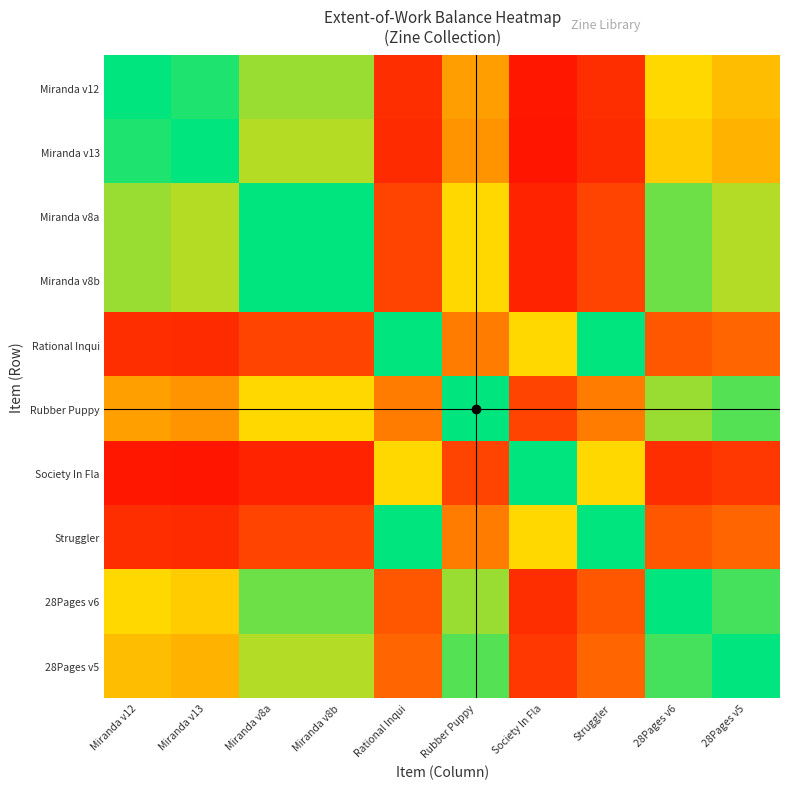

Reading left to right, transcribe all the data shown in this chart.

Miranda v12: Miranda v12=0.5	Miranda v13=0.5	Miranda v8a=0.6	Miranda v8b=0.6	Rational Inqui=0.9	Rubber Puppy=0.8	Society In Fla=1.0	Struggler=0.9	28Pages v6=0.7	28Pages v5=0.7
Miranda v13: Miranda v12=0.5	Miranda v13=0.5	Miranda v8a=0.6	Miranda v8b=0.6	Rational Inqui=0.9	Rubber Puppy=0.8	Society In Fla=1.0	Struggler=0.9	28Pages v6=0.7	28Pages v5=0.7
Miranda v8a: Miranda v12=0.4	Miranda v13=0.4	Miranda v8a=0.5	Miranda v8b=0.5	Rational Inqui=0.9	Rubber Puppy=0.7	Society In Fla=0.9	Struggler=0.9	28Pages v6=0.6	28Pages v5=0.6
Miranda v8b: Miranda v12=0.4	Miranda v13=0.4	Miranda v8a=0.5	Miranda v8b=0.5	Rational Inqui=0.9	Rubber Puppy=0.7	Society In Fla=0.9	Struggler=0.9	28Pages v6=0.6	28Pages v5=0.6
Rational Inqui: Miranda v12=0.1	Miranda v13=0.1	Miranda v8a=0.1	Miranda v8b=0.1	Rational Inqui=0.5	Rubber Puppy=0.2	Society In Fla=0.7	Struggler=0.5	28Pages v6=0.1	28Pages v5=0.2
Rubber Puppy: Miranda v12=0.2	Miranda v13=0.2	Miranda v8a=0.3	Miranda v8b=0.3	Rational Inqui=0.8	Rubber Puppy=0.5	Society In Fla=0.9	Struggler=0.8	28Pages v6=0.4	28Pages v5=0.4
Society In Fla: Miranda v12=0.0	Miranda v13=0.0	Miranda v8a=0.1	Miranda v8b=0.1	Rational Inqui=0.3	Rubber Puppy=0.1	Society In Fla=0.5	Struggler=0.3	28Pages v6=0.1	28Pages v5=0.1
Struggler: Miranda v12=0.1	Miranda v13=0.1	Miranda v8a=0.1	Miranda v8b=0.1	Rational Inqui=0.5	Rubber Puppy=0.2	Society In Fla=0.7	Struggler=0.5	28Pages v6=0.1	28Pages v5=0.2
28Pages v6: Miranda v12=0.3	Miranda v13=0.3	Miranda v8a=0.4	Miranda v8b=0.4	Rational Inqui=0.9	Rubber Puppy=0.6	Society In Fla=0.9	Struggler=0.9	28Pages v6=0.5	28Pages v5=0.5
28Pages v5: Miranda v12=0.3	Miranda v13=0.3	Miranda v8a=0.4	Miranda v8b=0.4	Rational Inqui=0.8	Rubber Puppy=0.6	Society In Fla=0.9	Struggler=0.8	28Pages v6=0.5	28Pages v5=0.5